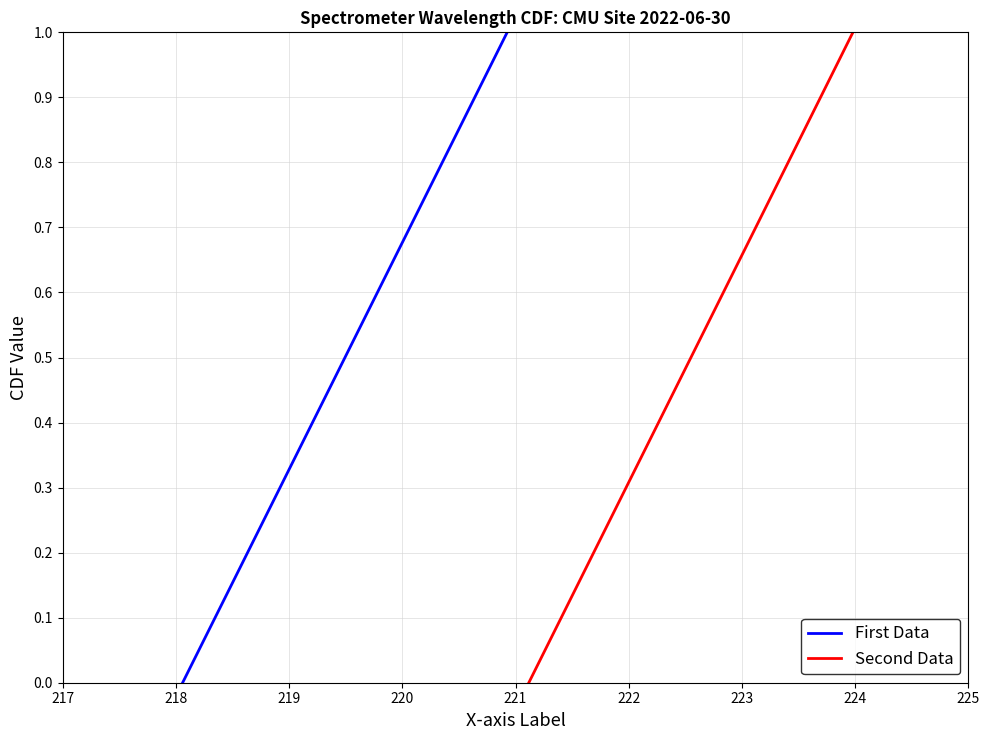

Reading right to left, transcribe all the data shown in this chart.

First Data: 1.0	0.9	0.9	0.8	0.7	0.7	0.6	0.5	0.5	0.4	0.3	0.3	0.2	0.1	0.1	0.0
Second Data: 1.0	0.9	0.9	0.8	0.7	0.7	0.6	0.5	0.5	0.4	0.3	0.3	0.2	0.1	0.1	0.0